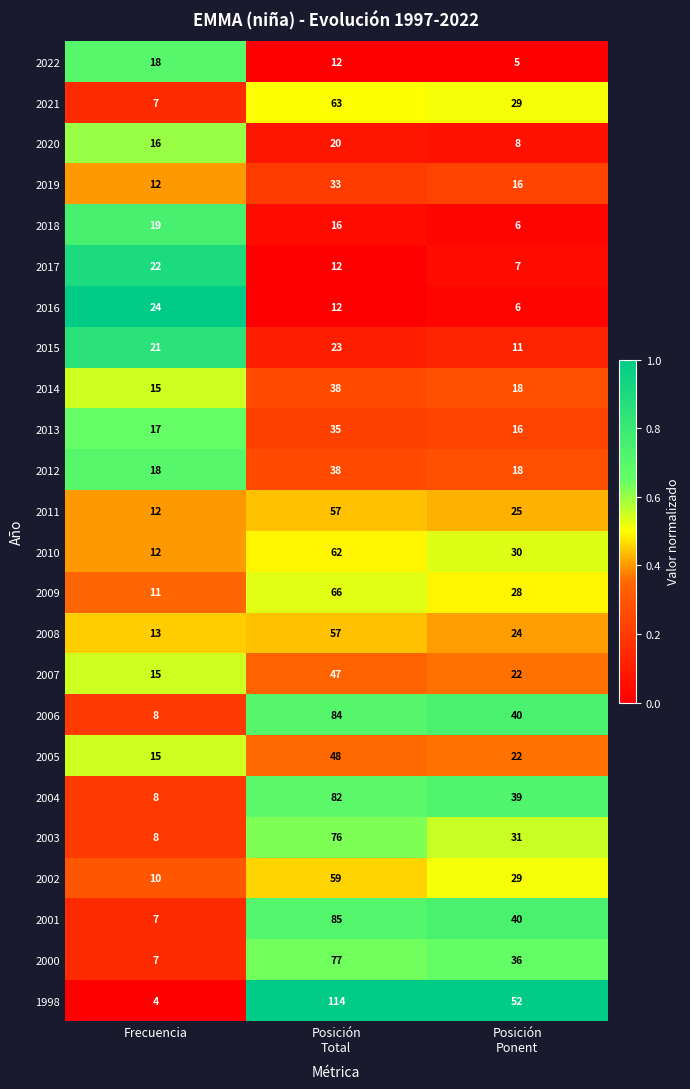

Which category has the lowest value across all series?

Frecuencia